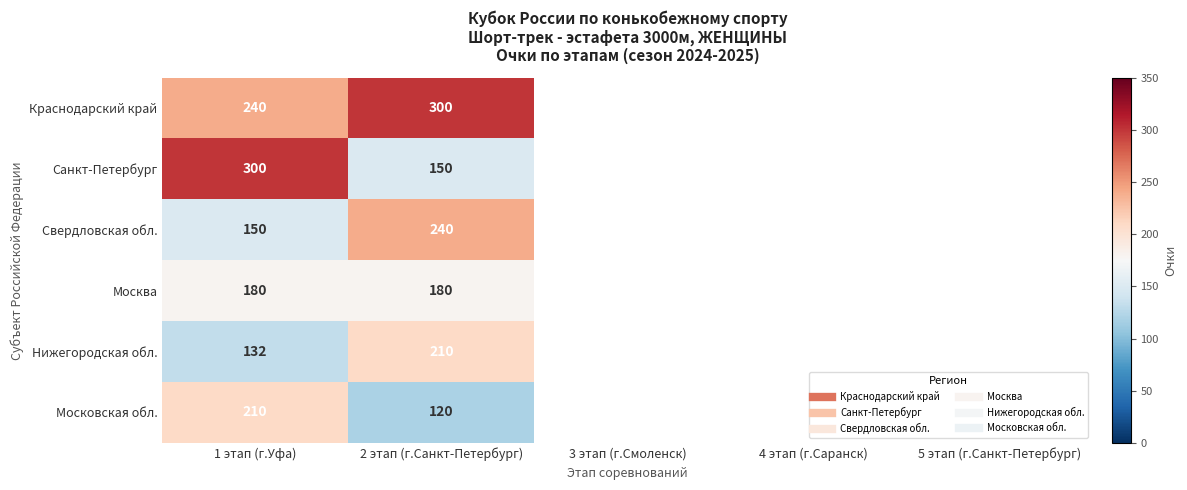

Which series has the largest range (max minus min)?

Санкт-Петербург